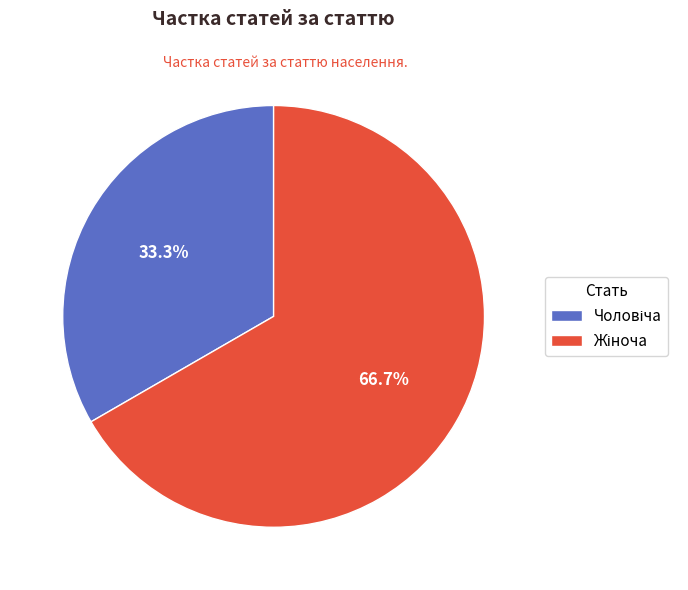

Do Жіноча and Чоловіча together represent more than half of the pie?

Yes